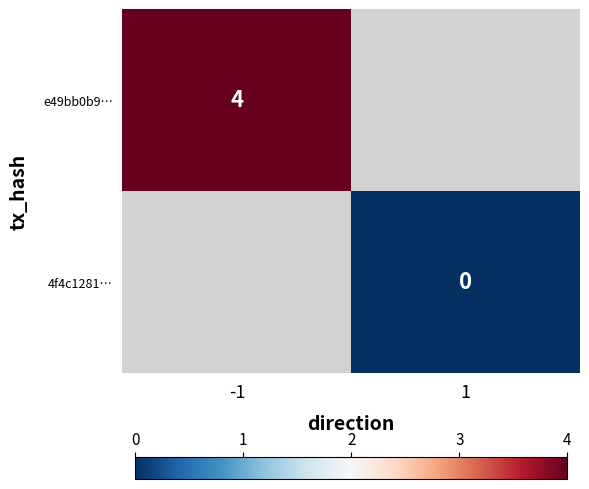

At how many categories does at least one series exceed 2?

1